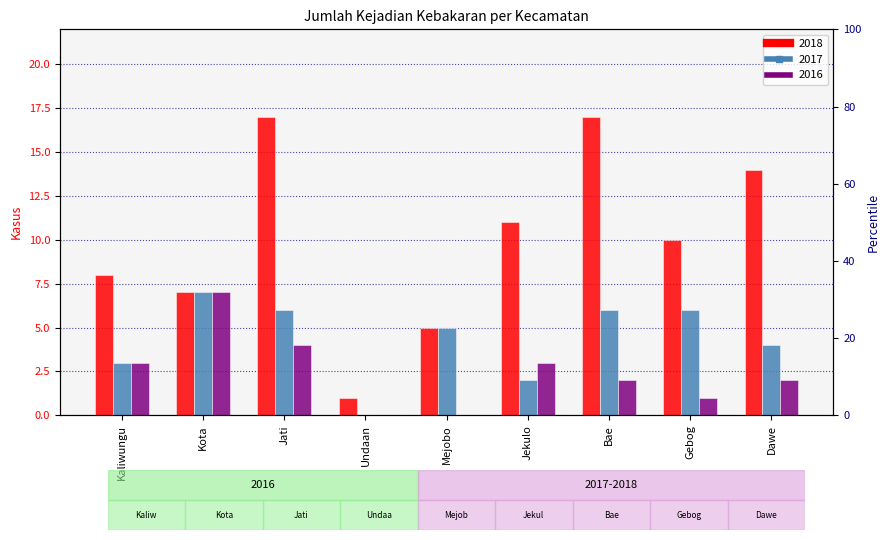

Reading left to right, extract all data points from this chart.

2018: 8	7	17	1	5	11	17	10	14
2017: 3	7	6	0	5	2	6	6	4
2016: 3	7	4	0	0	3	2	1	2